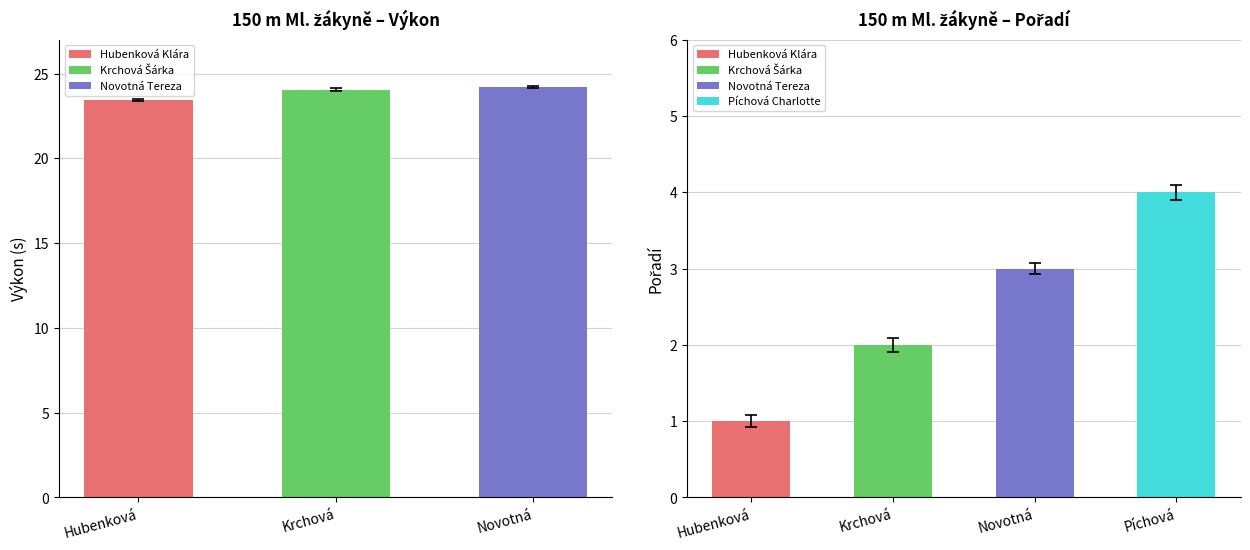

What is the value of the Reg. výkon bar at the 3rd from the left?

24.2